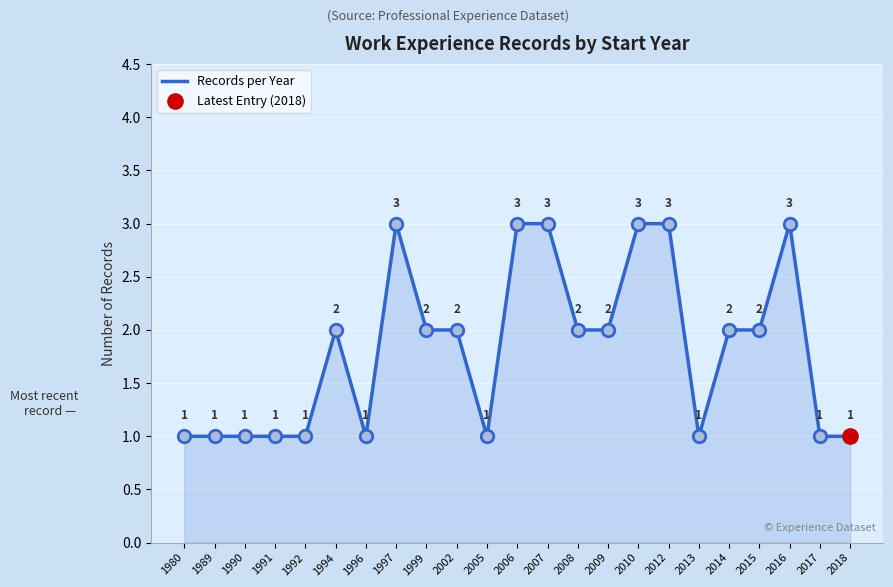

What is the value of the 21st point from the left?

3